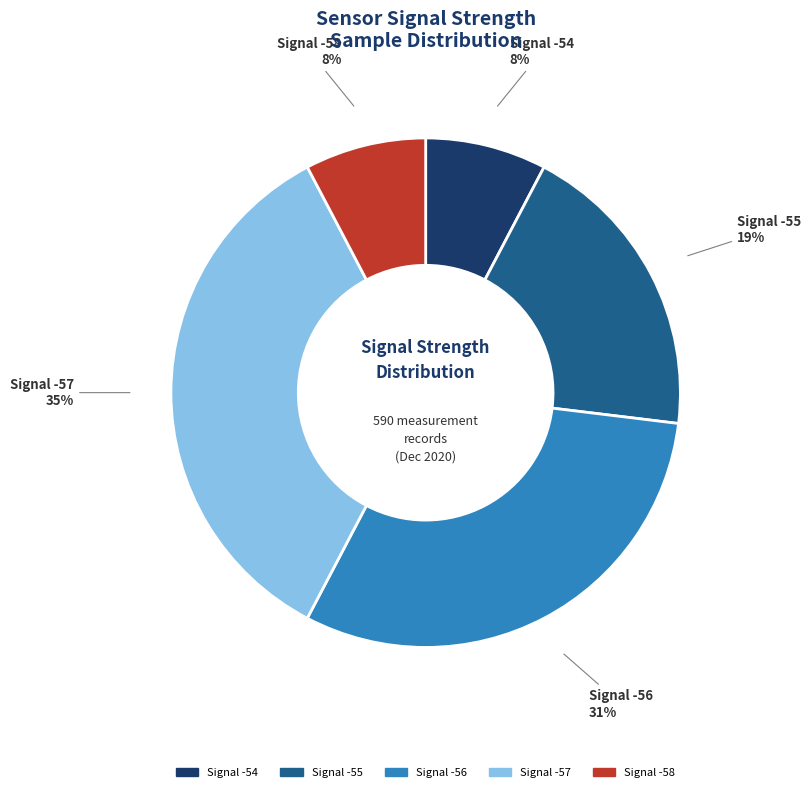

Is there a majority slice in this chart?

No